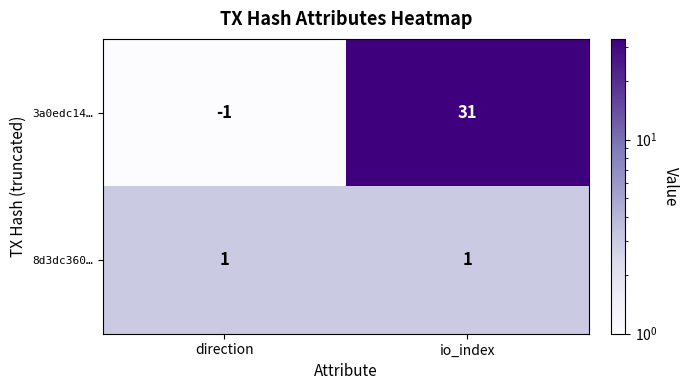

Which series has the largest total across all categories?

3a0edc14…